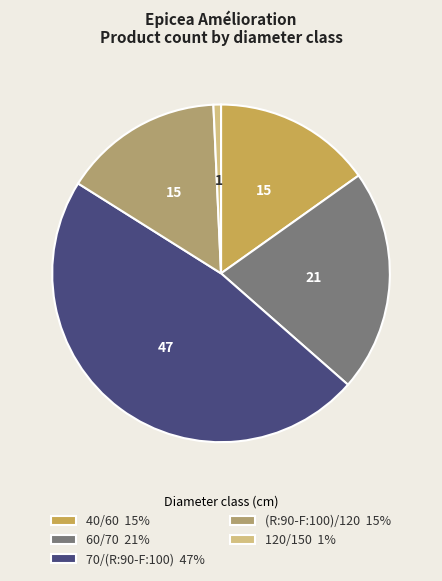

How many slices are in this pie chart?

5